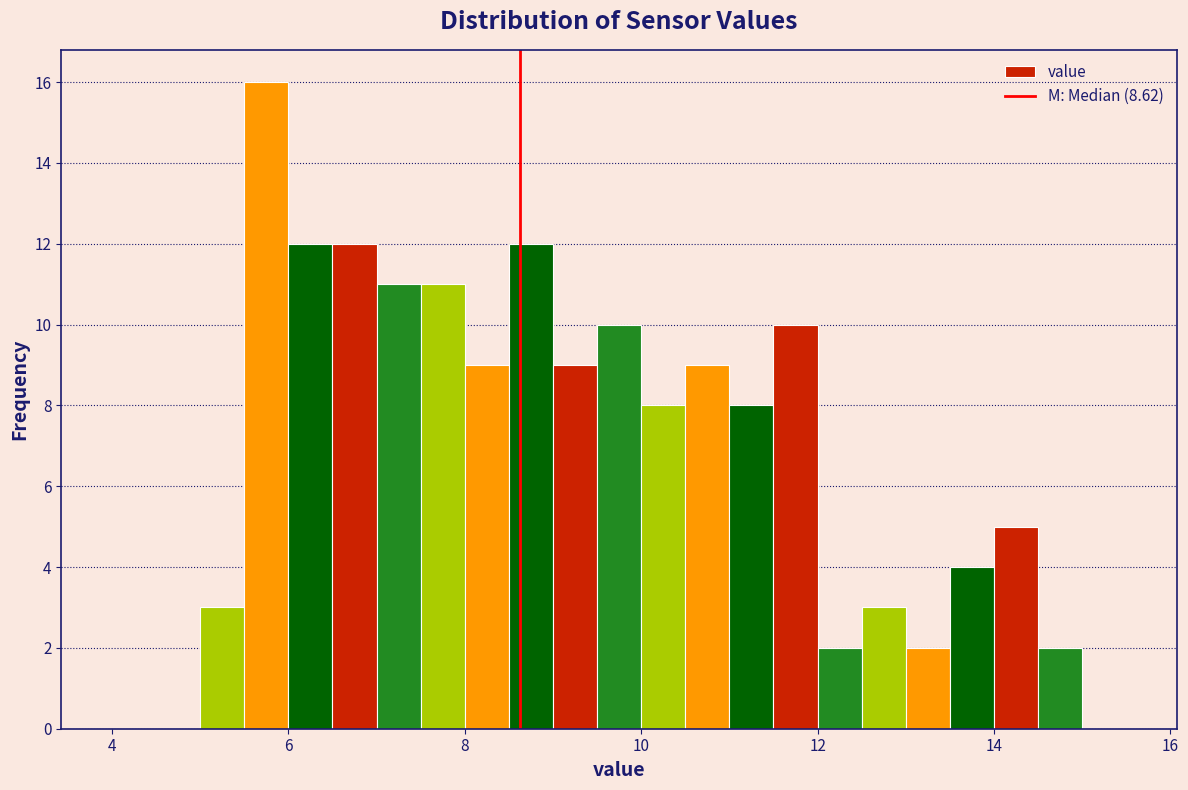

Read against the x-axis, roughly where is the centre of the tallest bar?

5.8